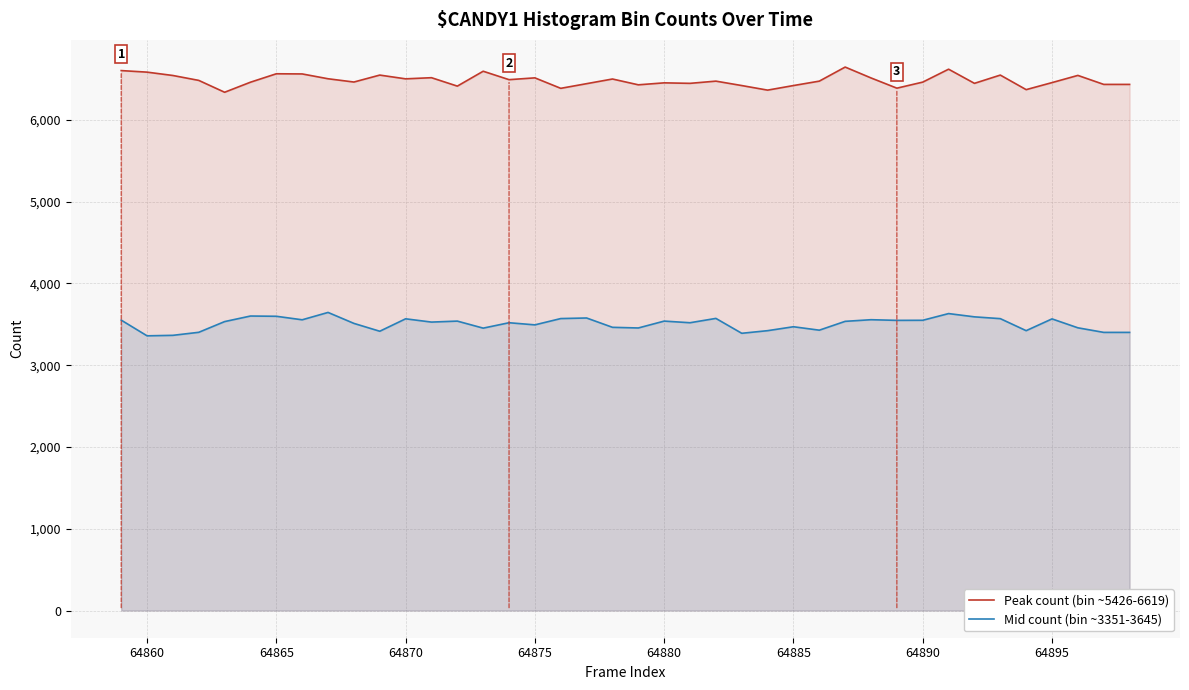

How many lines are shown in the chart?

2